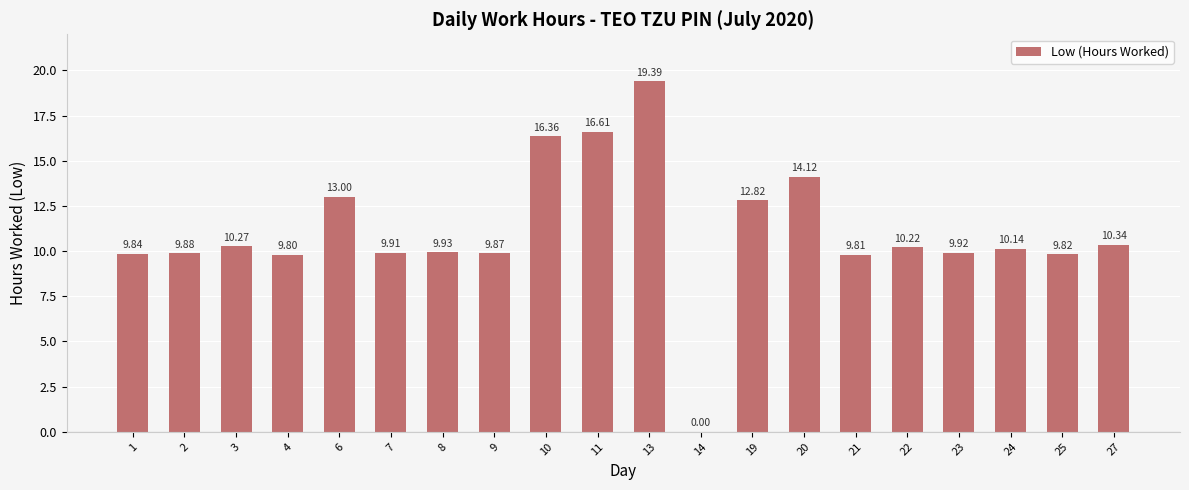

What is the sum of the values at 9 and 4?

19.7